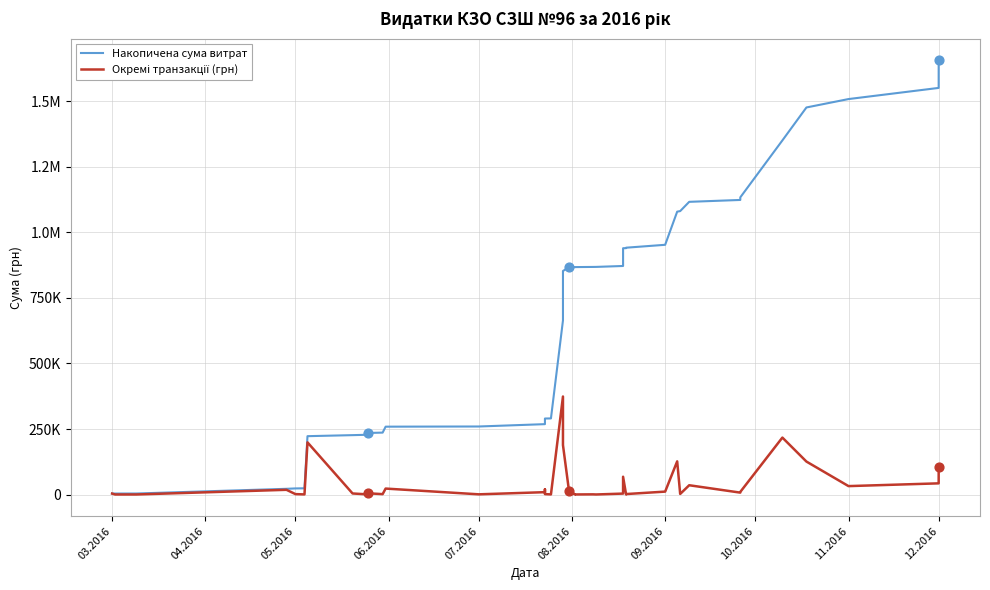

Which series contains the highest Y value?

Накопичена сума витрат